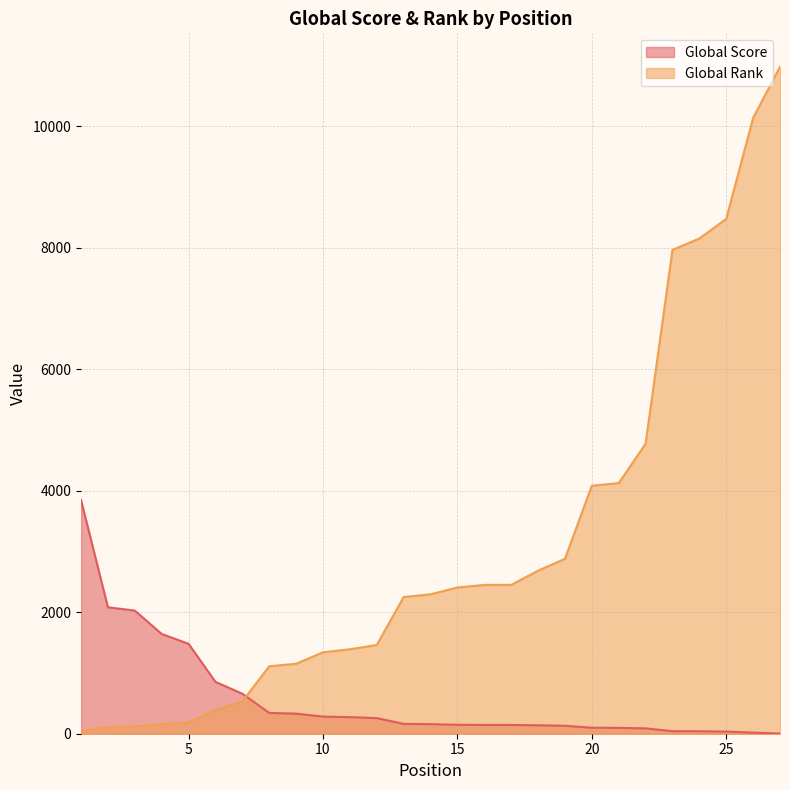

Rank the series by their average value, from highest to lowest.

Global Rank, Global Score